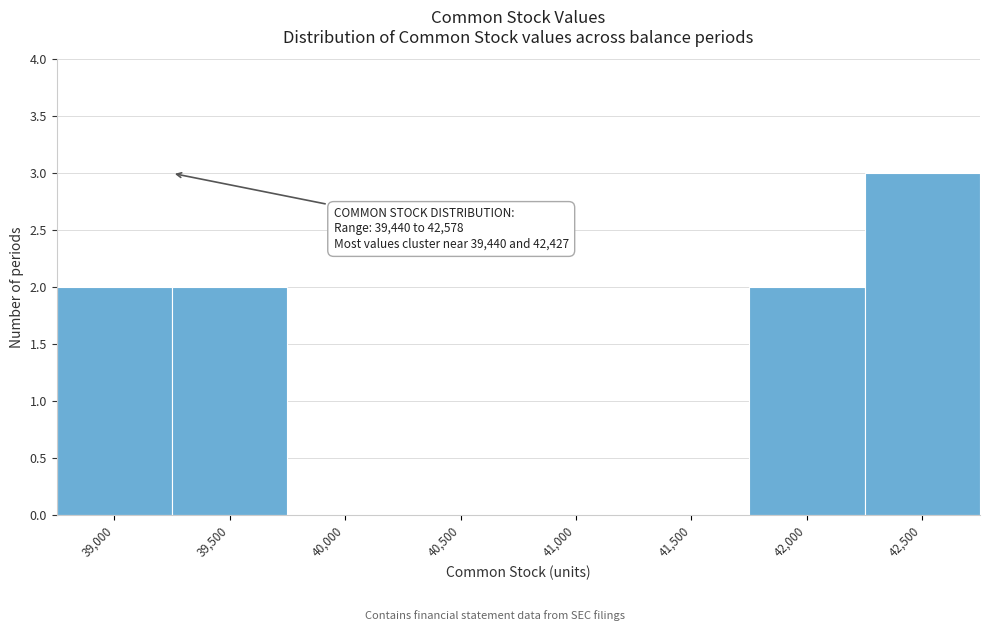

Reading left to right, transcribe all the data shown in this chart.

39,000=2	39,500=2	40,000=0	40,500=0	41,000=0	41,500=0	42,000=2	42,500=3